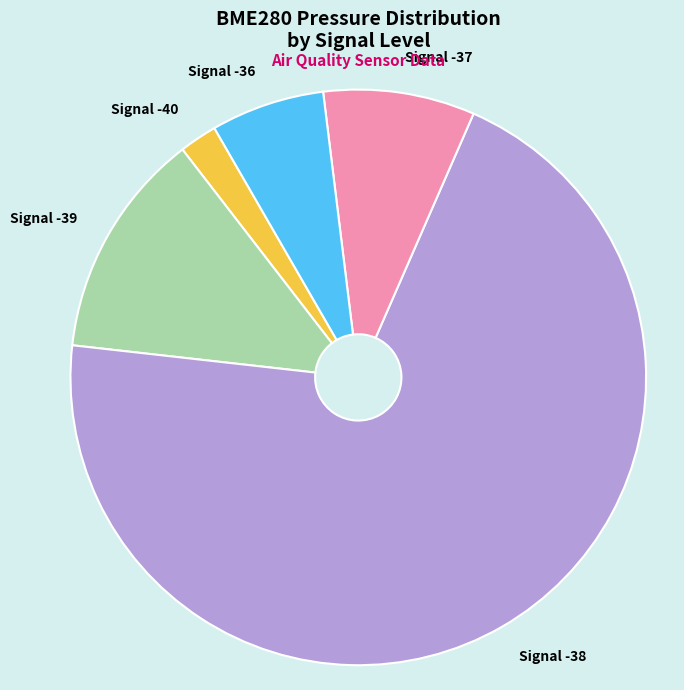

Between Signal -37 and Signal -39, which is larger?

Signal -39